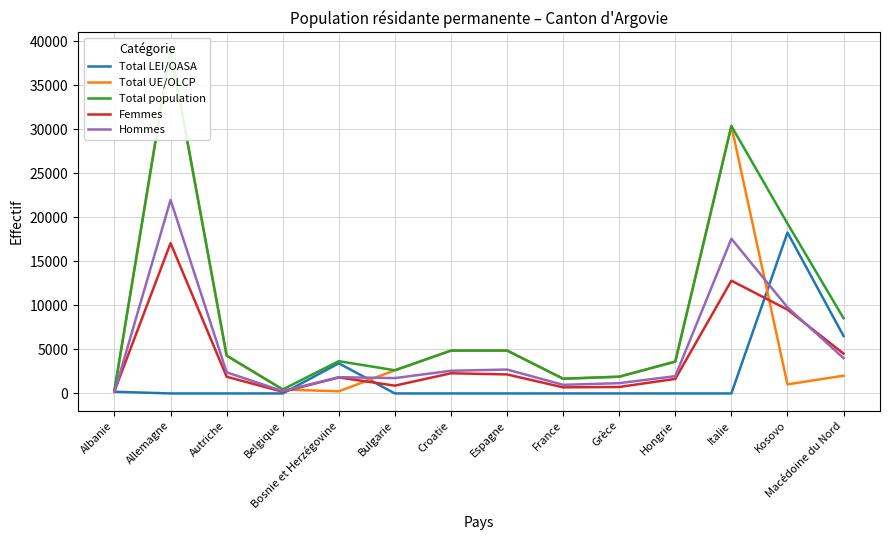

Which series has the widest spread of values?

Total UE/OLCP